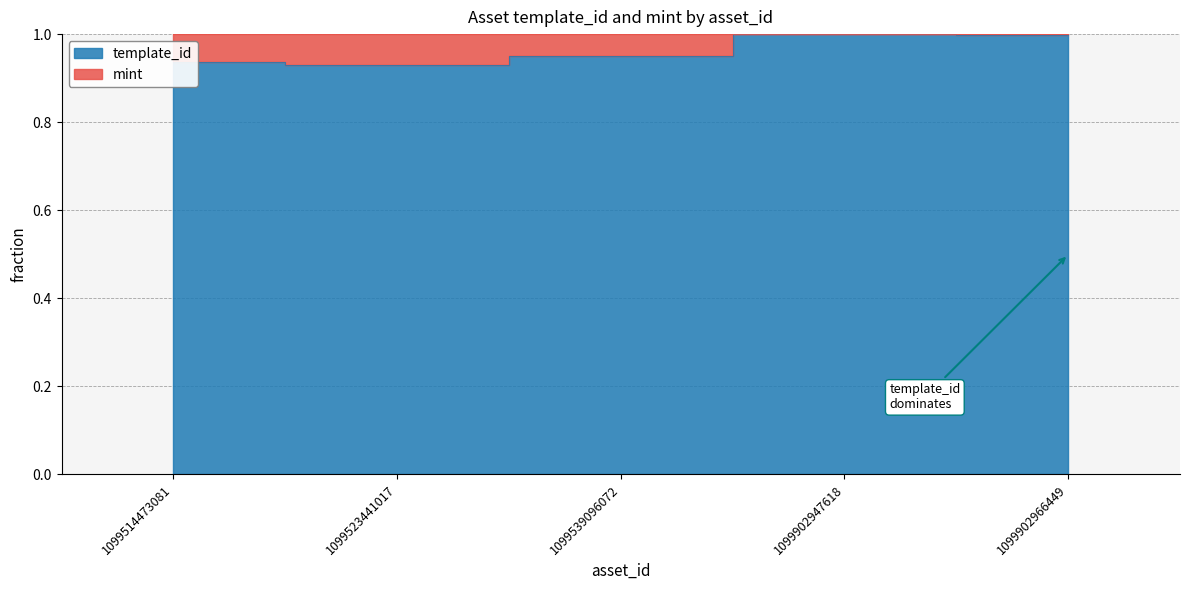

Reading right to left, what are all the values shown in this chart?

1099902966449=1.0	1099902947618=1.0	1099539096072=0.9	1099523441017=0.9	1099514473081=0.9